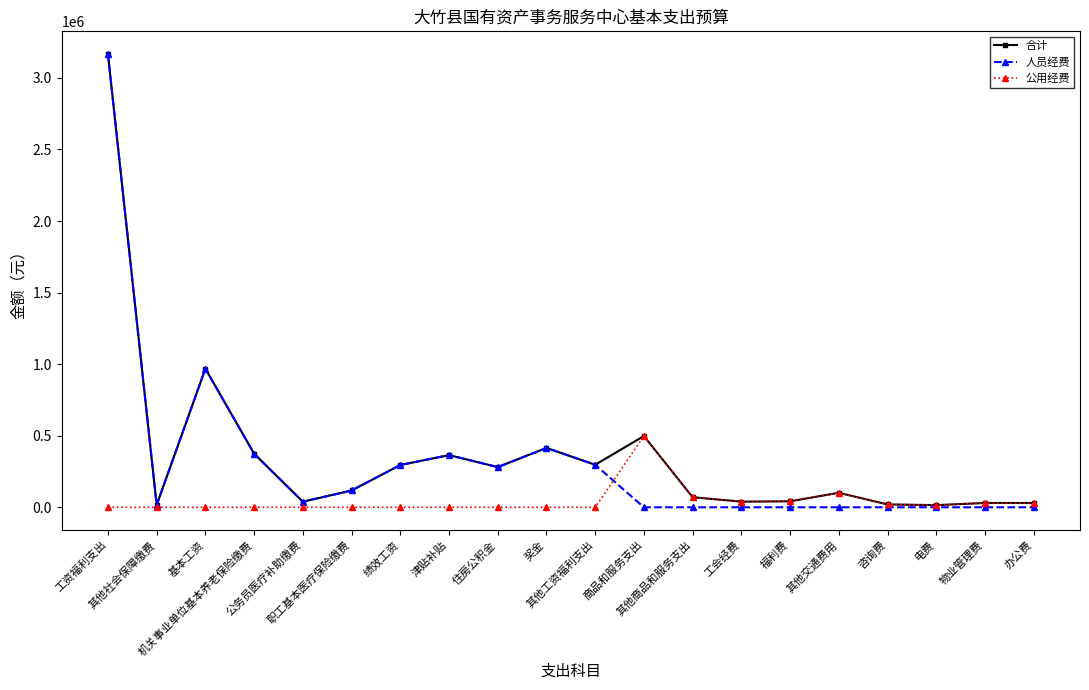

What is the difference between the highest and lowest values at 商品和服务支出?

497692.0